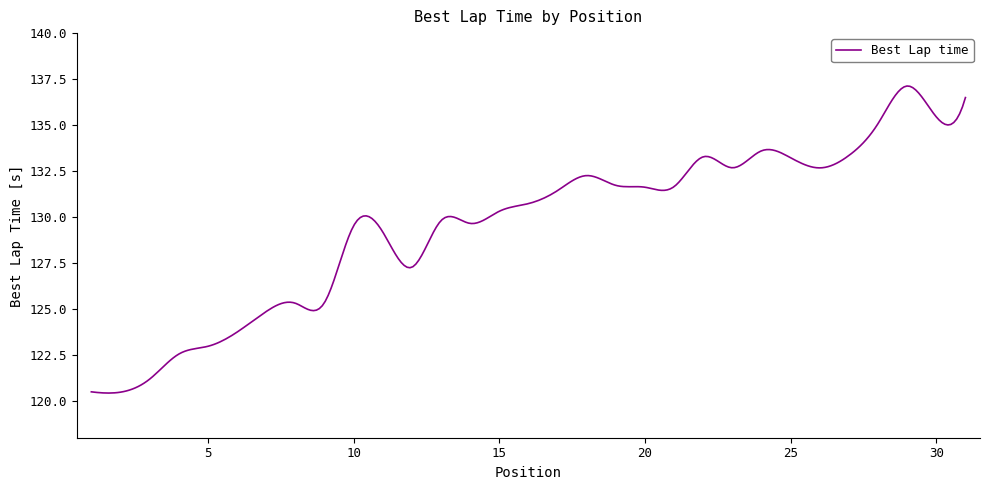

What is the minimum value shown in the chart?

120.4